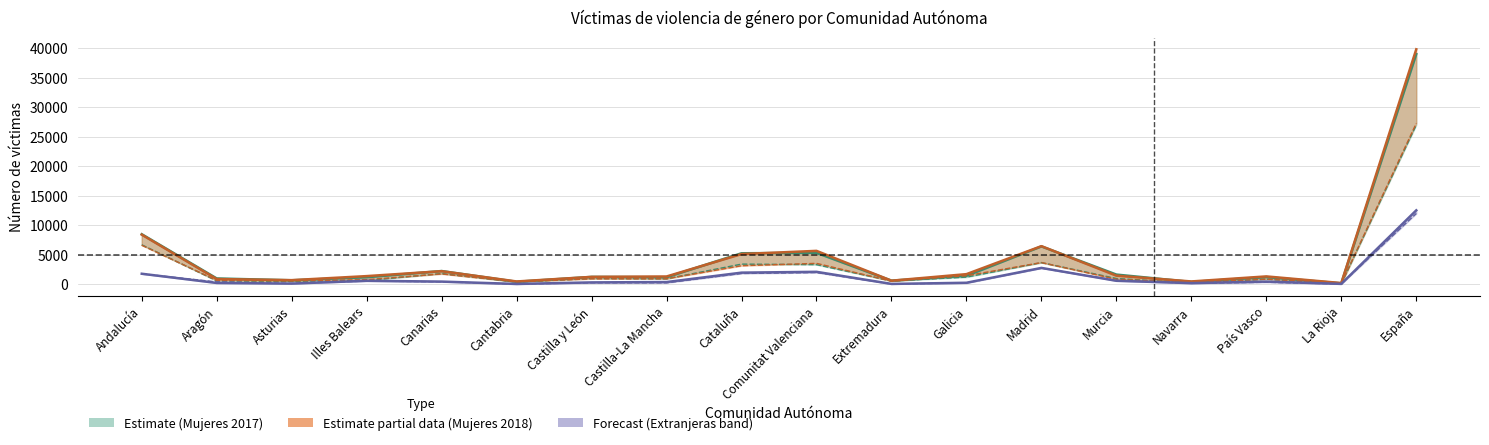

List the labels in order of Mujeres víctimas 2018 value, smallest first.

La Rioja, Cantabria, Navarra, Extremadura, Asturias, Aragón, Castilla y León, Castilla-La Mancha, País Vasco, Illes Balears, Murcia, Galicia, Canarias, Cataluña, Comunitat Valenciana, Madrid, Andalucía, España